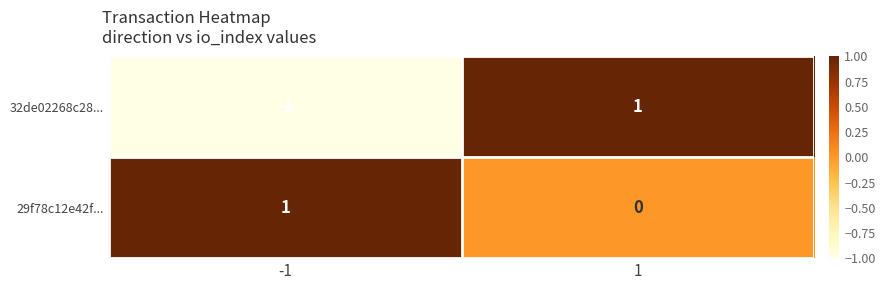

At which category is the sum across all series the highest?

1